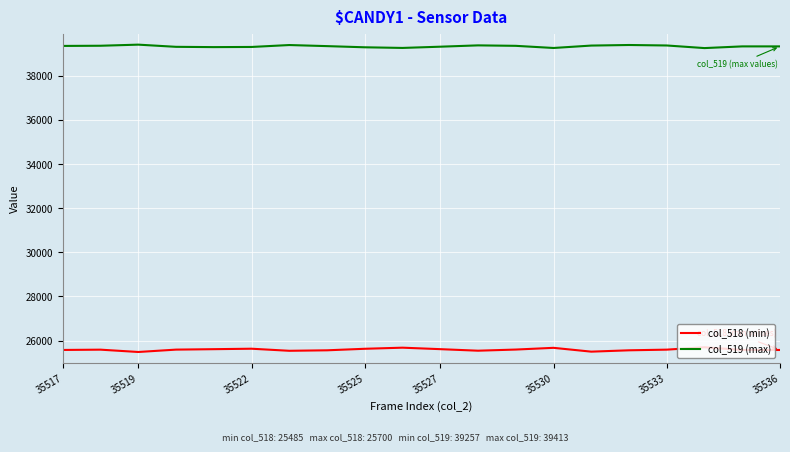

True or false: col_519 (max) and col_518 (min) intersect in this chart.

False